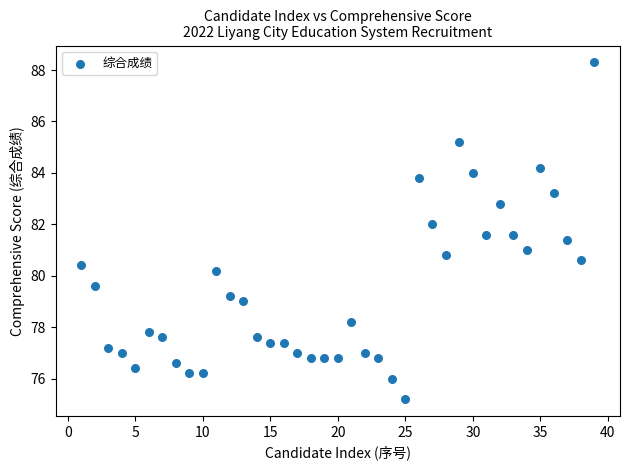

What is the range of X values (max minus min)?

38.0